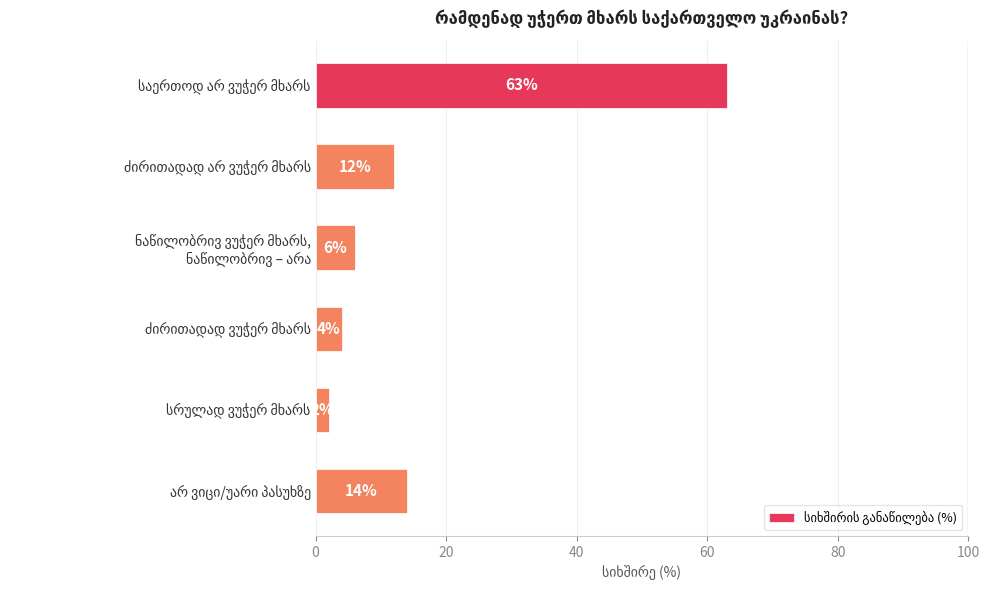

What is the average value?

17